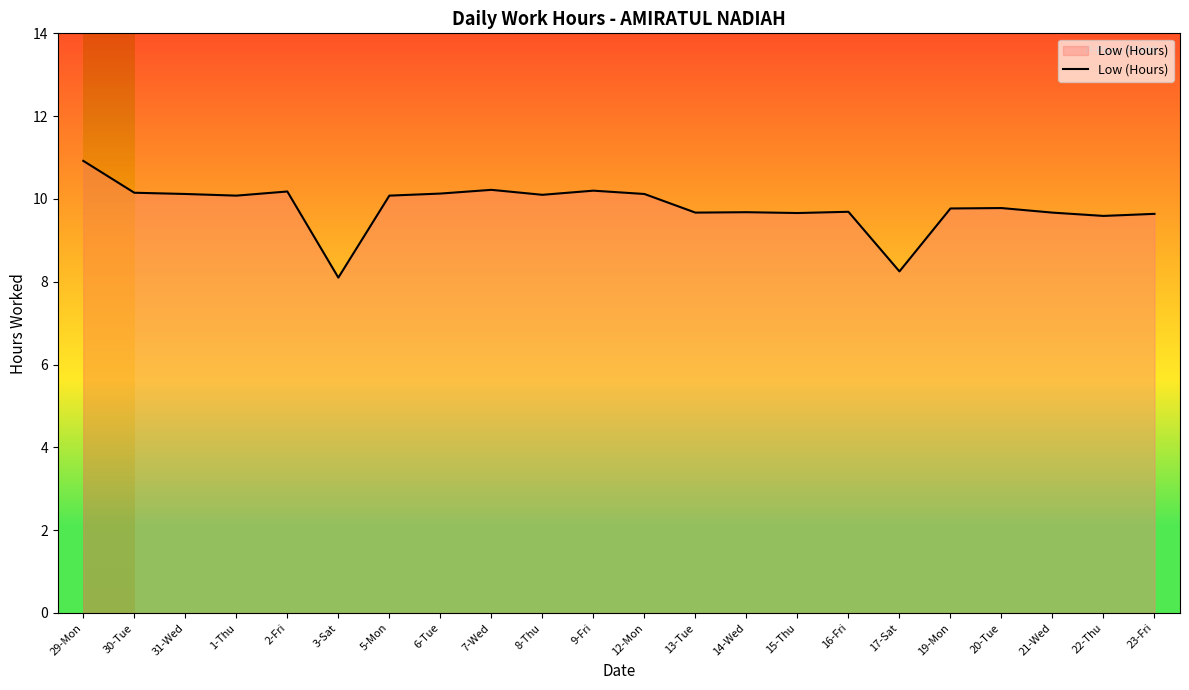

What position from the left is 3-Sat?

6